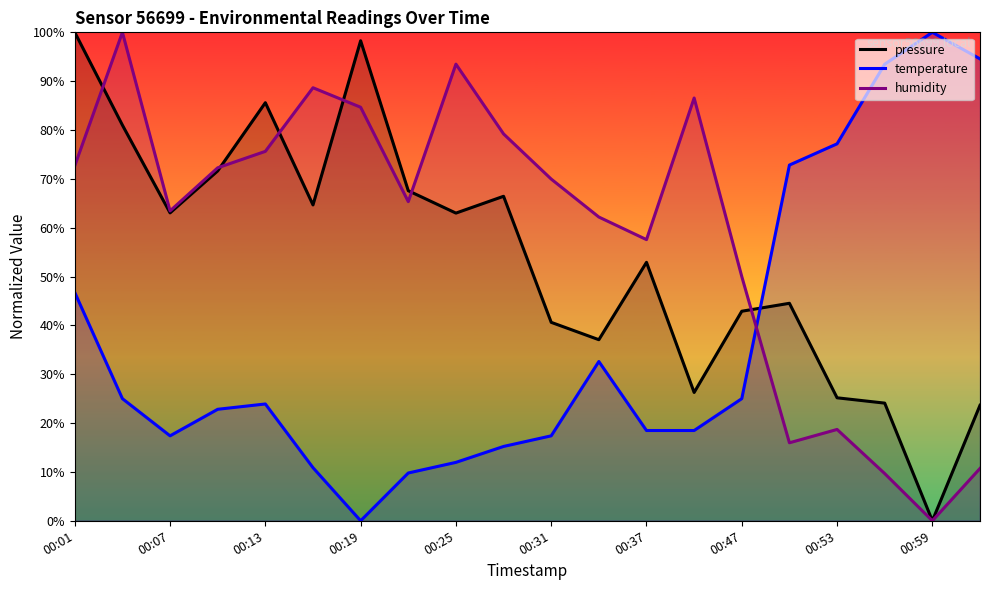

Which series ends up on top after the final intersection of pressure and temperature?

temperature